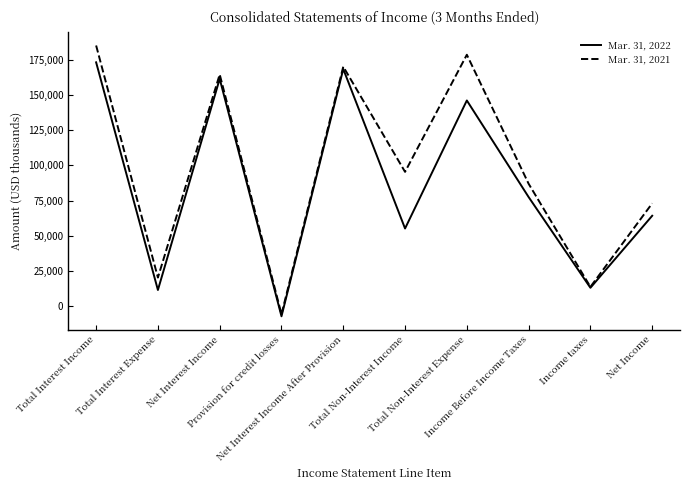

The Mar. 31, 2021 series shows 262785 at Total Interest Income. True or false?

False